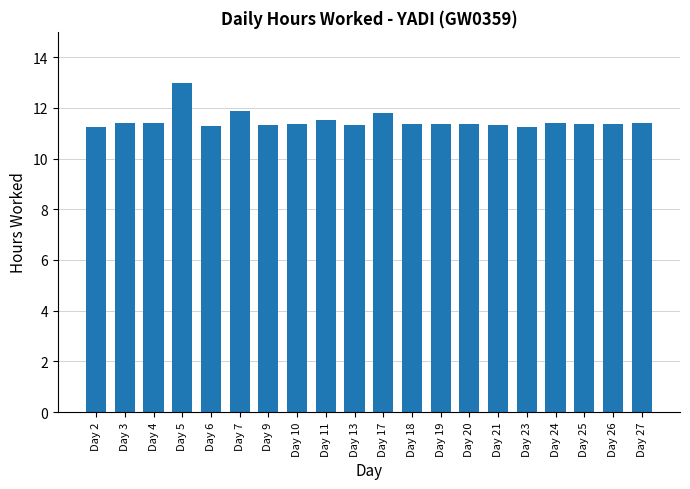

What is the greatest value displayed?

13.0